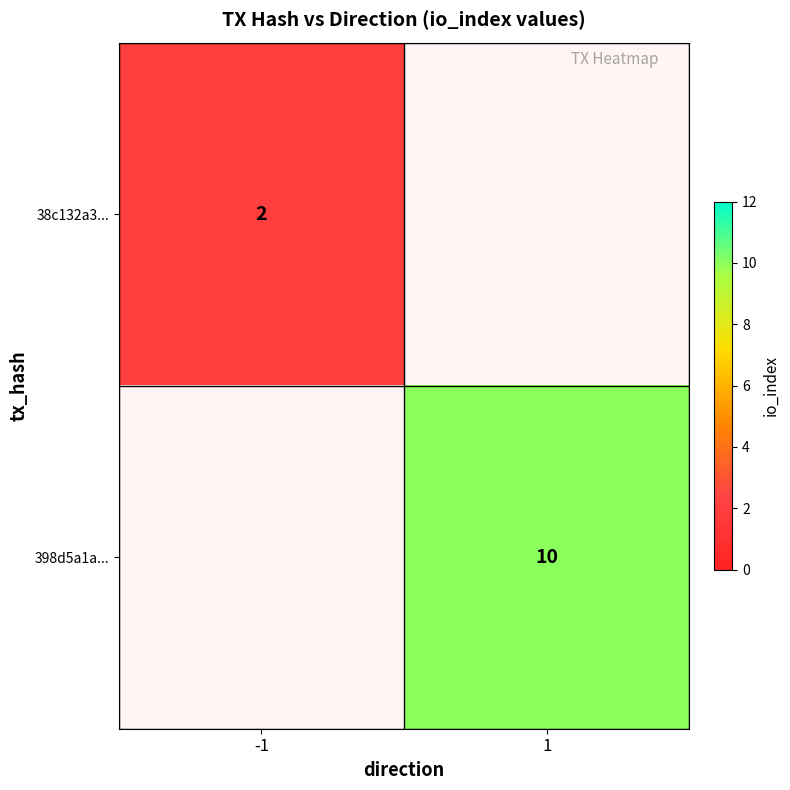

Is the value of 38c132a3... at -1 greater than the value of 398d5a1a... at 1?

No